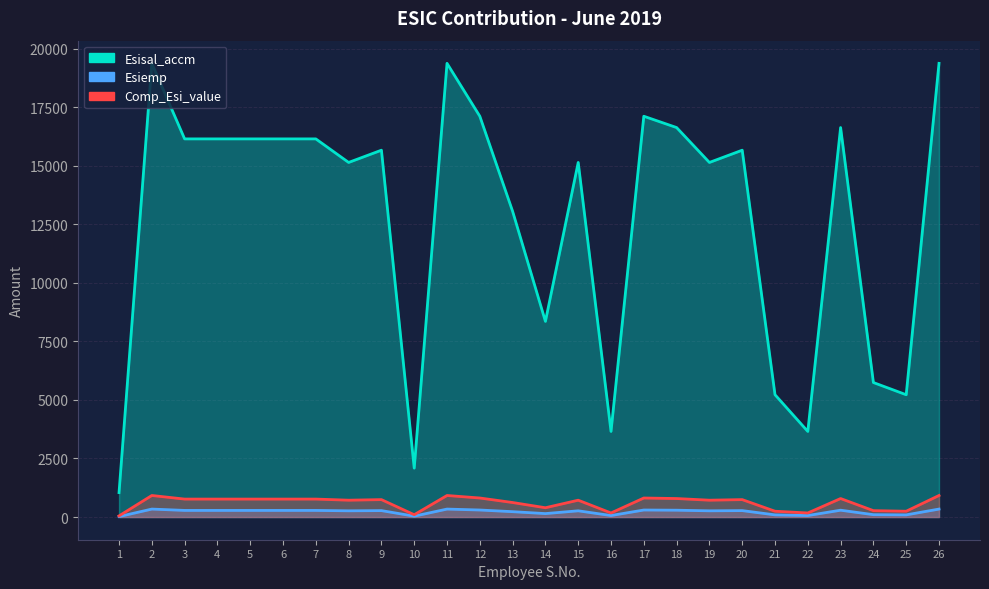

Is it true that Esiemp equals 473.5 at 15?

False